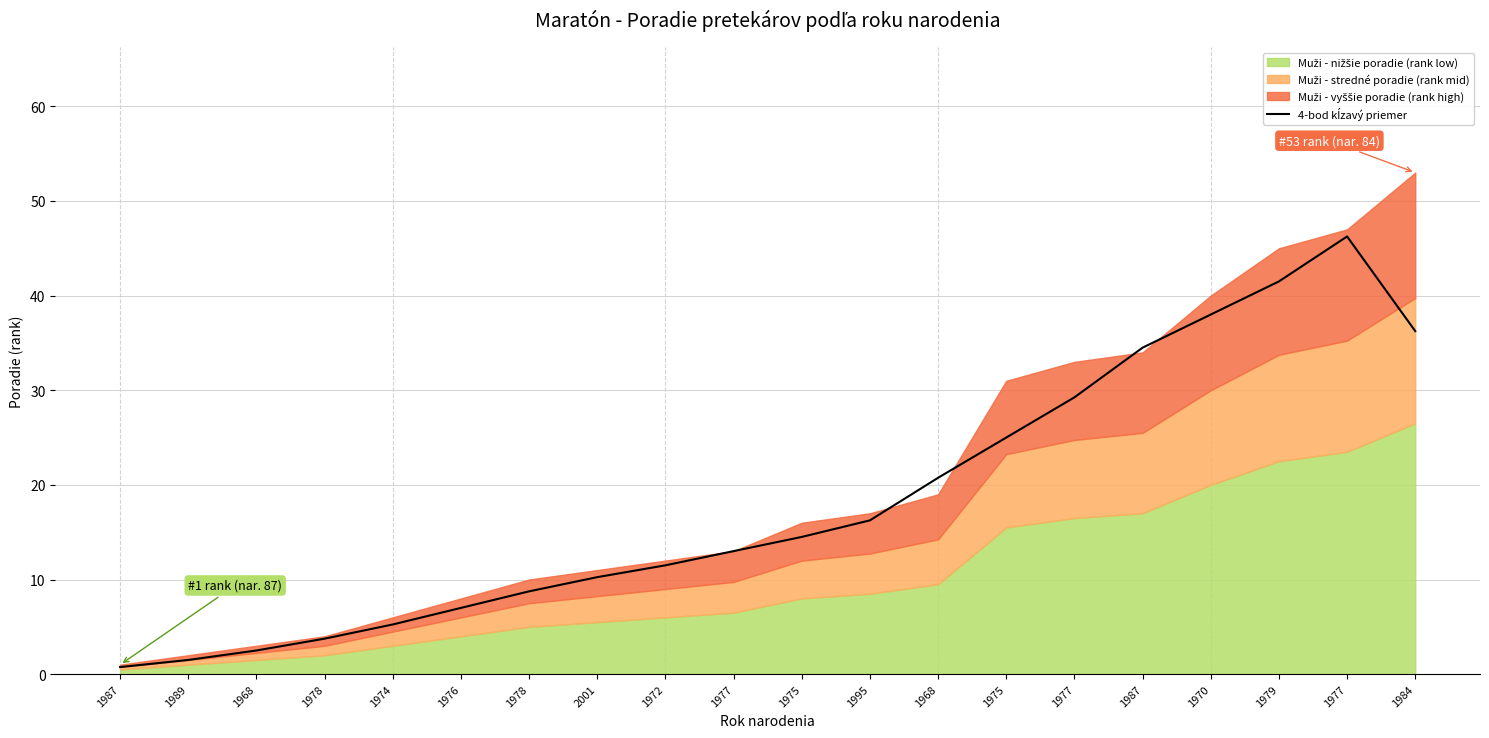

Rank the categories by value from highest to lowest.

1977, 1979, 1970, 1984, 1987, 1977, 1975, 1968, 1995, 1975, 1977, 1972, 2001, 1978, 1976, 1974, 1978, 1968, 1989, 1987